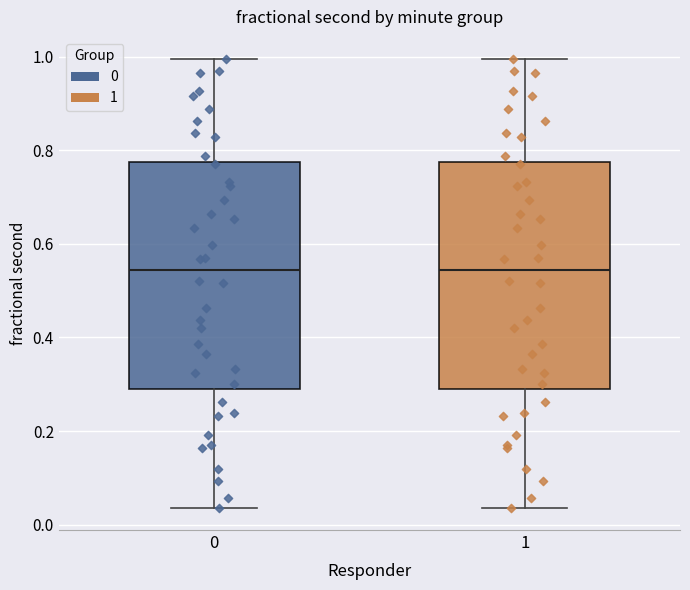

Where does the lower whisker of the box at x = 1 end on the y-axis? The values are not printed on the chart, so give them approximately, as read against the axis.

0.04